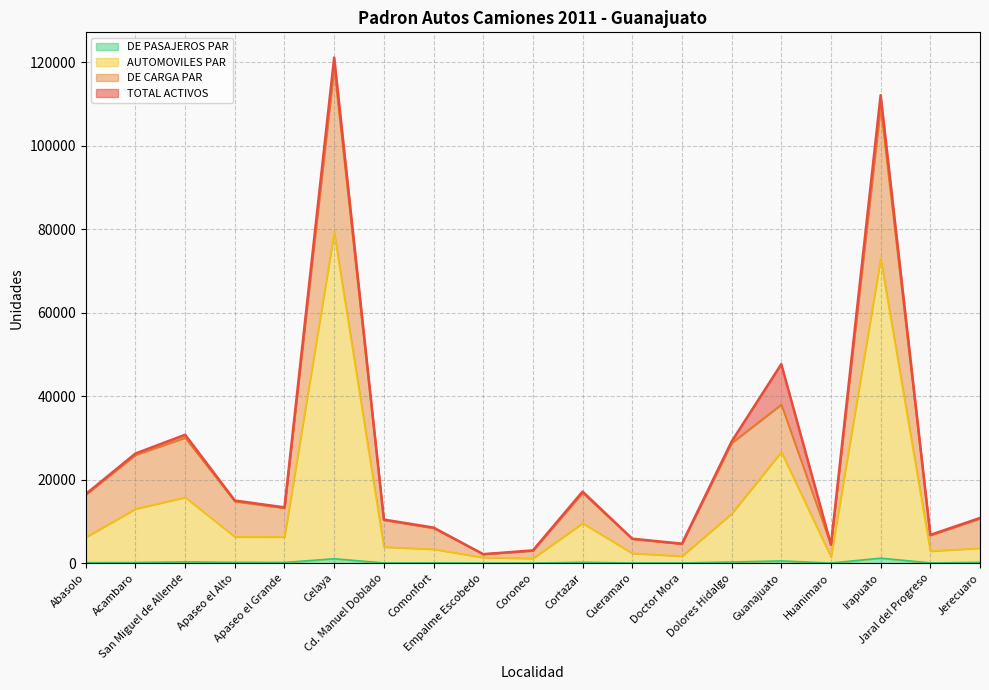

Which series changed the most between Dolores Hidalgo and Jerecuaro?

TOTAL ACTIVOS